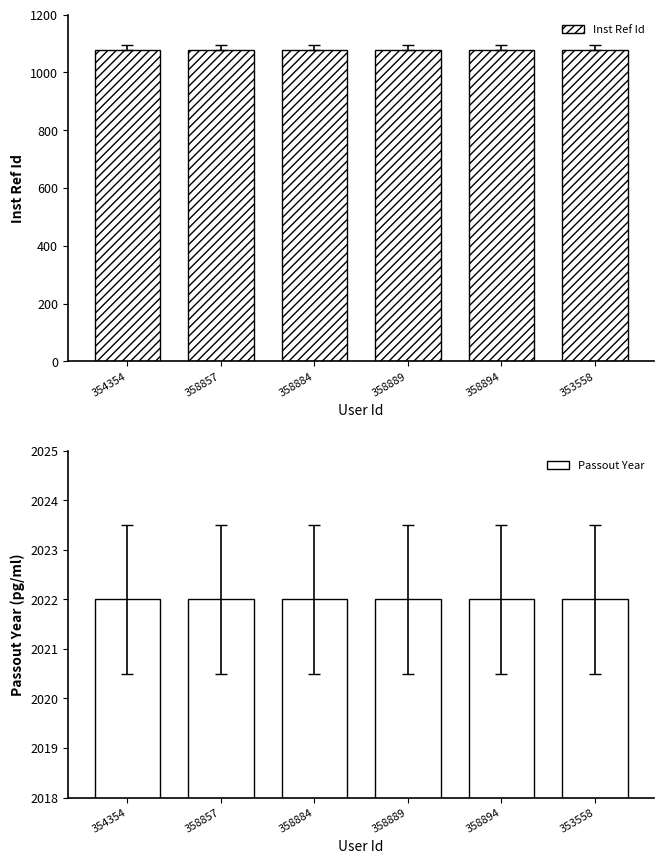

What is the total value across all series at 353558?

3101